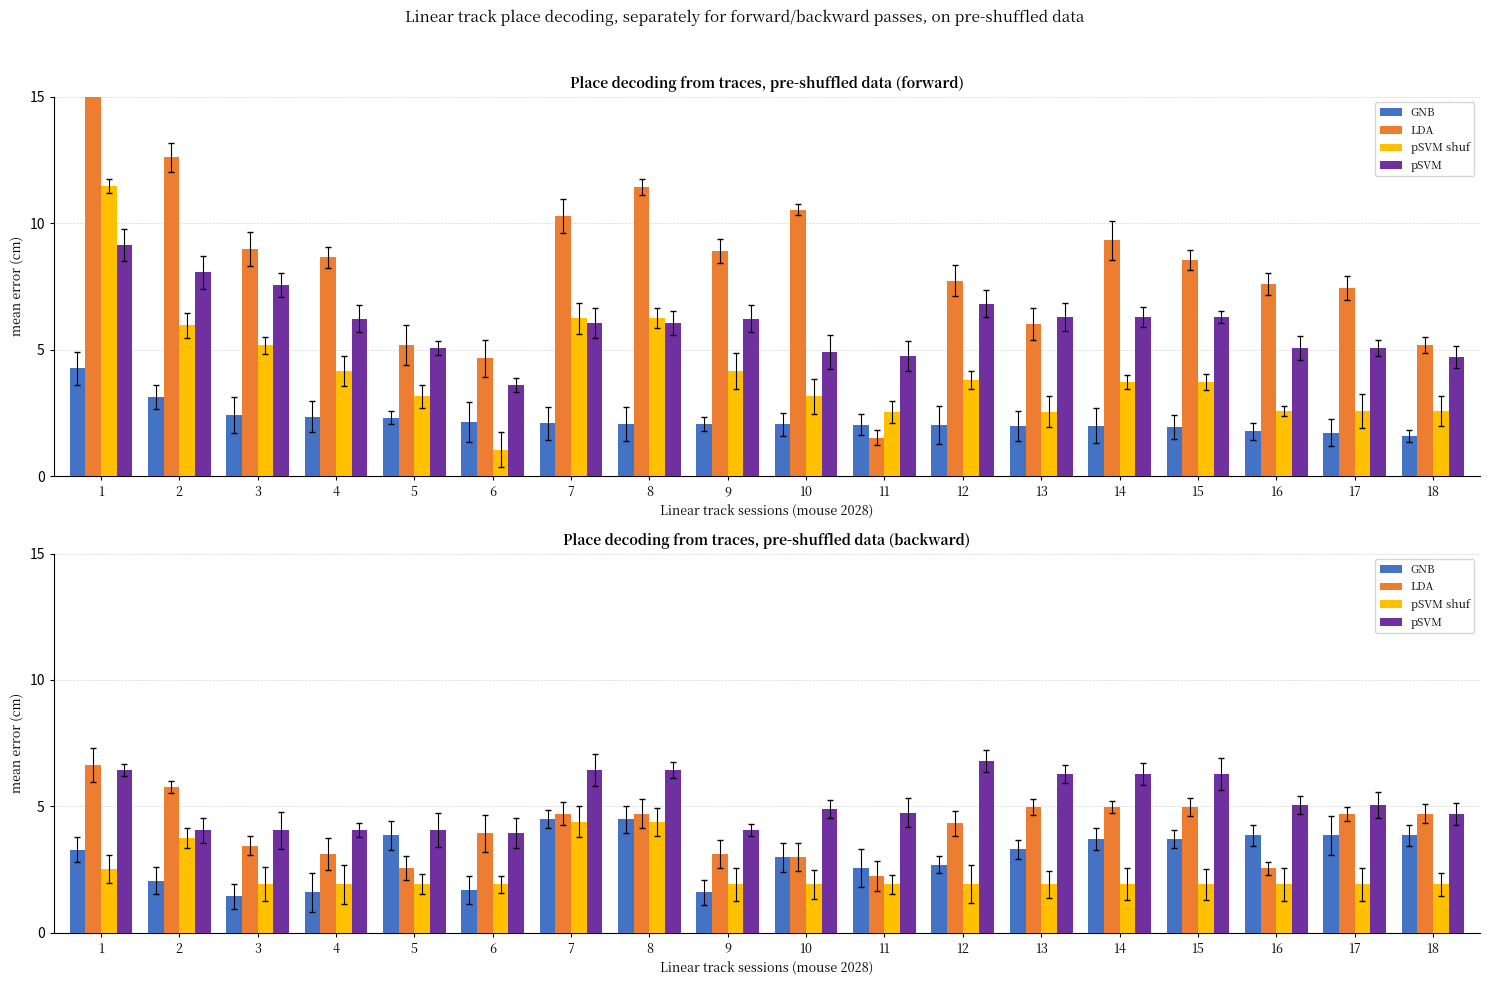

How many data points does each series have?

18